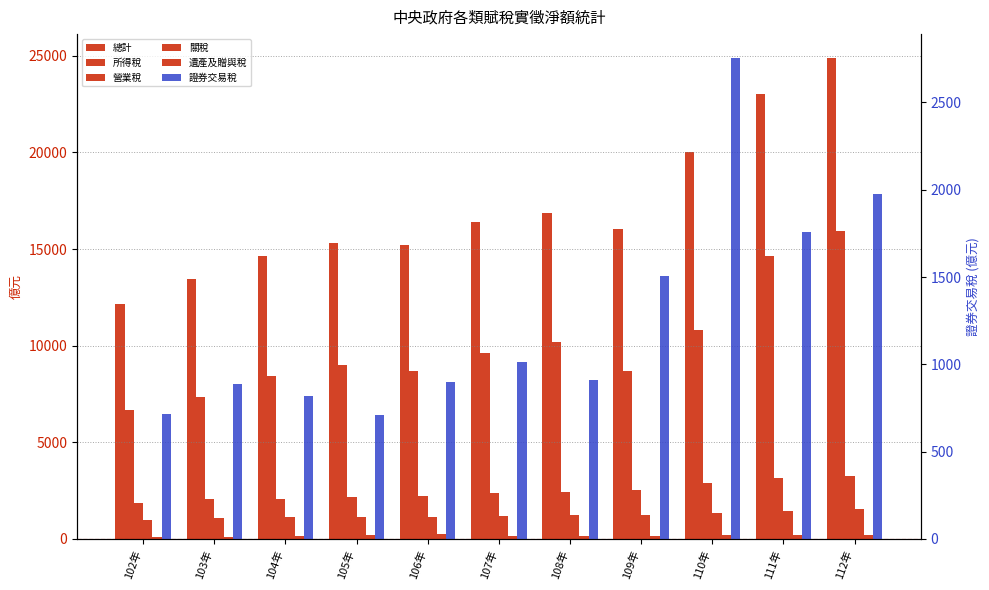

How many values in the 總計 series exceed 16054?

5